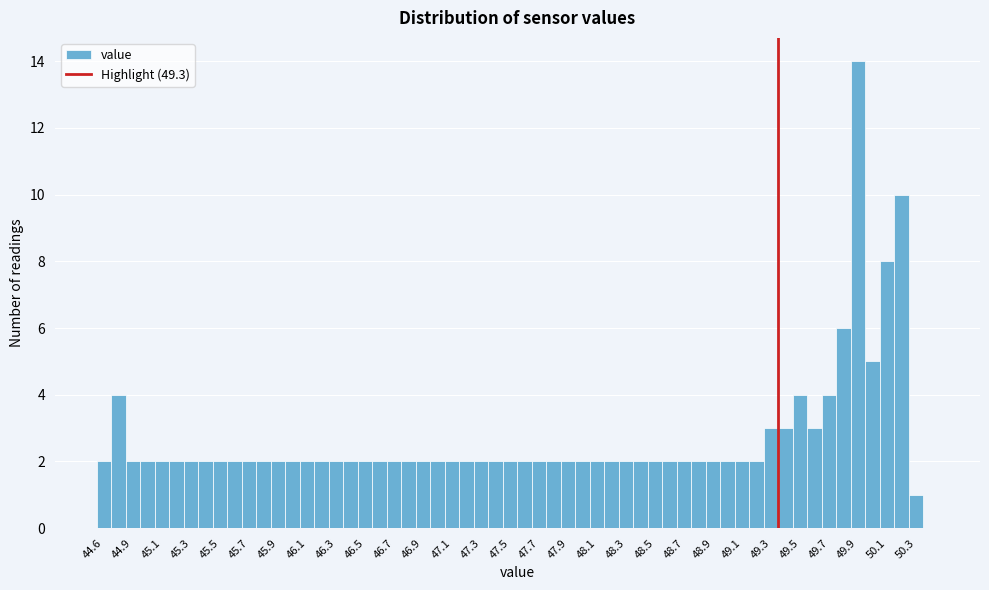

Reading left to right, transcribe this chart: for each bar, give the range it covers on the x-axis and its height. The values are not printed on the chart, so give them approximately, as read against the axis.

44.6 to 44.7: 2
44.7 to 44.8: 4
44.8 to 44.9: 2
44.9 to 45.0: 2
45.0 to 45.1: 2
45.1 to 45.2: 2
45.2 to 45.3: 2
45.3 to 45.4: 2
45.4 to 45.5: 2
45.5 to 45.6: 2
45.6 to 45.7: 2
45.7 to 45.8: 2
45.8 to 45.9: 2
45.9 to 46.0: 2
46.0 to 46.1: 2
46.1 to 46.2: 2
46.2 to 46.3: 2
46.3 to 46.4: 2
46.4 to 46.5: 2
46.5 to 46.6: 2
46.6 to 46.7: 2
46.7 to 46.8: 2
46.8 to 46.9: 2
46.9 to 47.0: 2
47.0 to 47.1: 2
47.1 to 47.2: 2
47.2 to 47.3: 2
47.3 to 47.4: 2
47.4 to 47.5: 2
47.5 to 47.6: 2
47.6 to 47.7: 2
47.7 to 47.8: 2
47.8 to 47.9: 2
47.9 to 48.0: 2
48.0 to 48.1: 2
48.1 to 48.2: 2
48.2 to 48.3: 2
48.3 to 48.4: 2
48.4 to 48.5: 2
48.5 to 48.6: 2
48.6 to 48.7: 2
48.7 to 48.8: 2
48.8 to 48.9: 2
48.9 to 49.0: 2
49.0 to 49.1: 2
49.1 to 49.2: 2
49.2 to 49.3: 3
49.3 to 49.4: 3
49.4 to 49.5: 4
49.5 to 49.6: 3
49.6 to 49.7: 4
49.7 to 49.8: 6
49.8 to 49.9: 14
49.9 to 50.0: 5
50.0 to 50.1: 8
50.1 to 50.2: 10
50.2 to 50.3: 1
50.3 to 50.4: 0